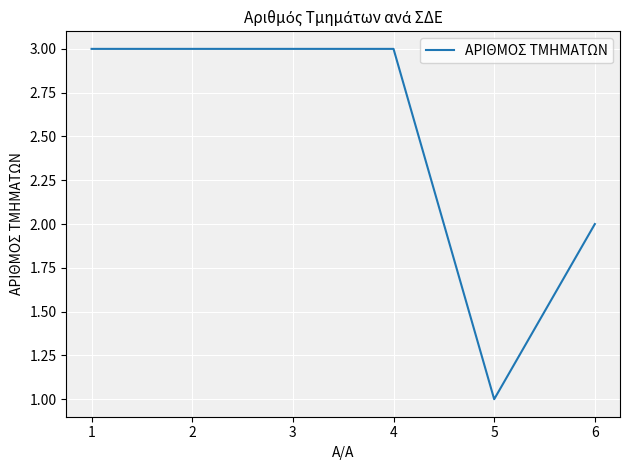

Count the values in the range 2 to 3.

5